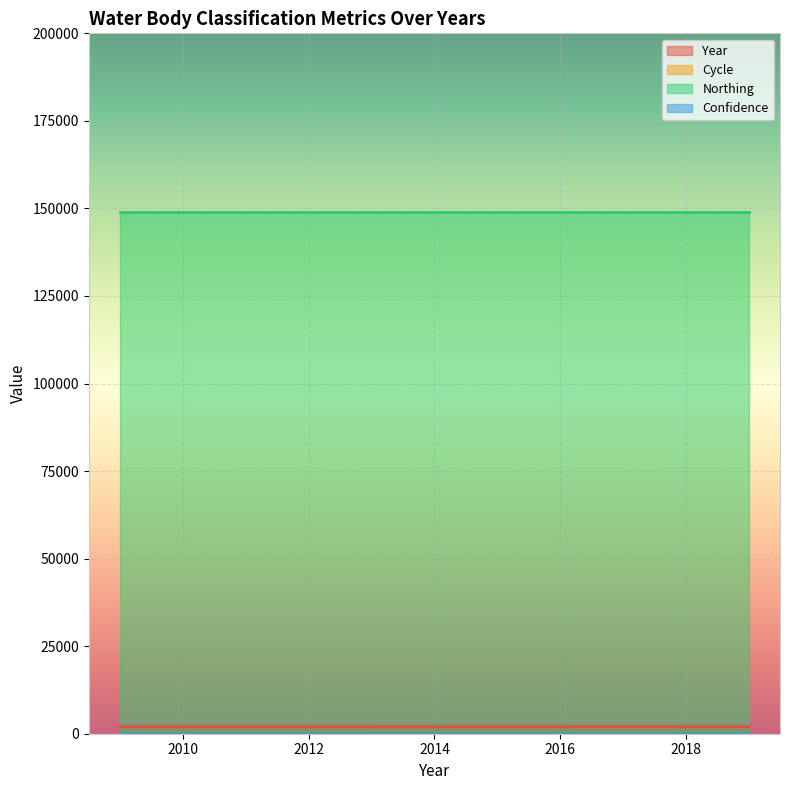

How many data points in Confidence are above 0?

2